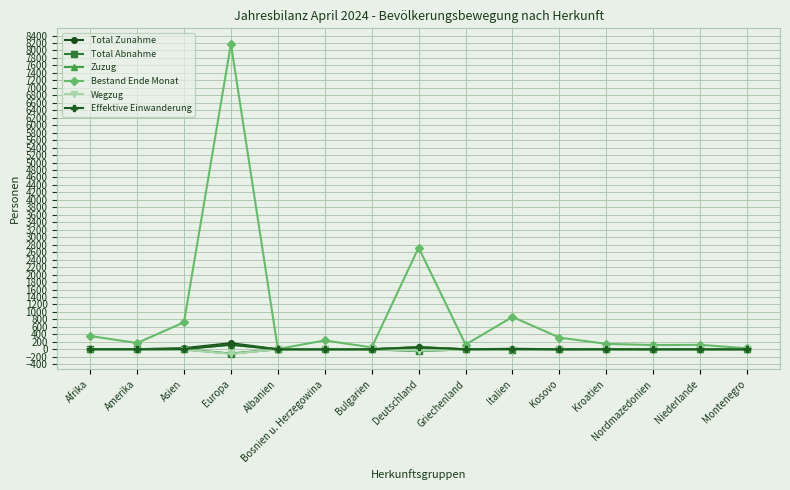

What is the label of the 11th point from the left?

Kosovo